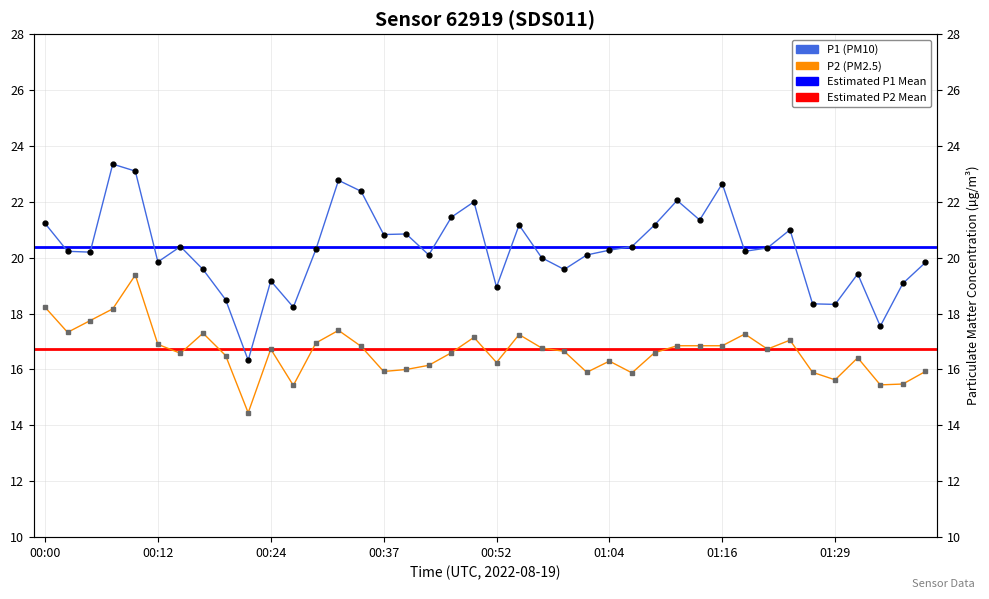

What is the sum of the P1 values at 00:59 and 00:20?

38.1